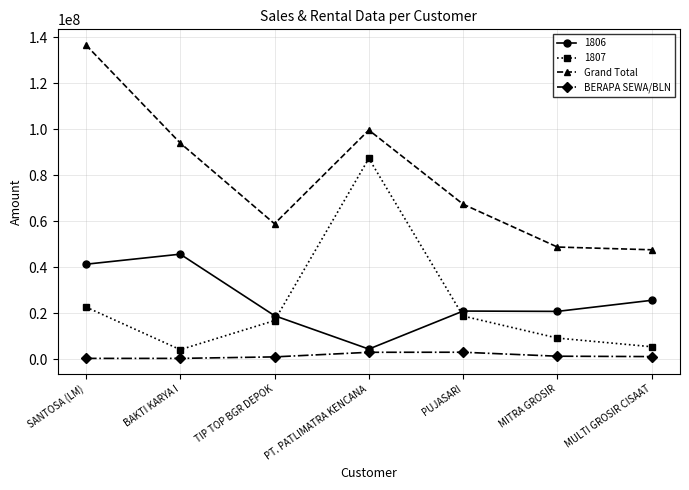

Which label corresponds to the largest value in the chart?

SANTOSA (LM)